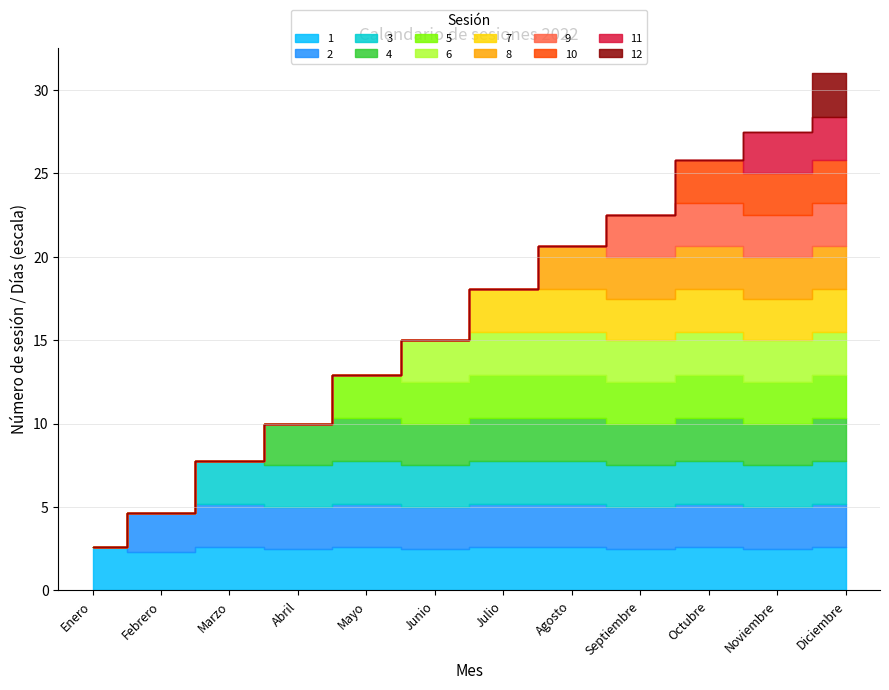

Reading left to right, what are all the values shown in this chart?

31	28	31	30	31	30	31	31	30	31	30	31